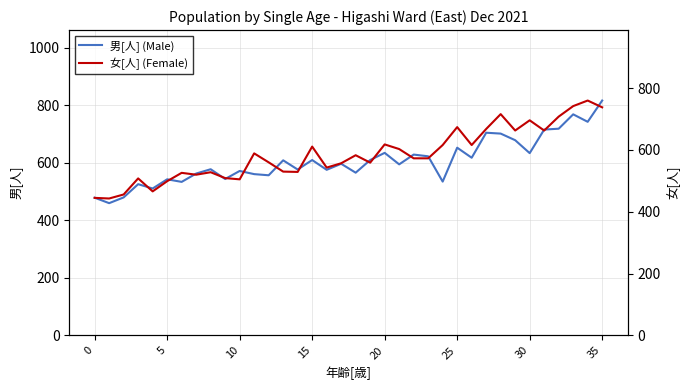

How many lines are shown in the chart?

2